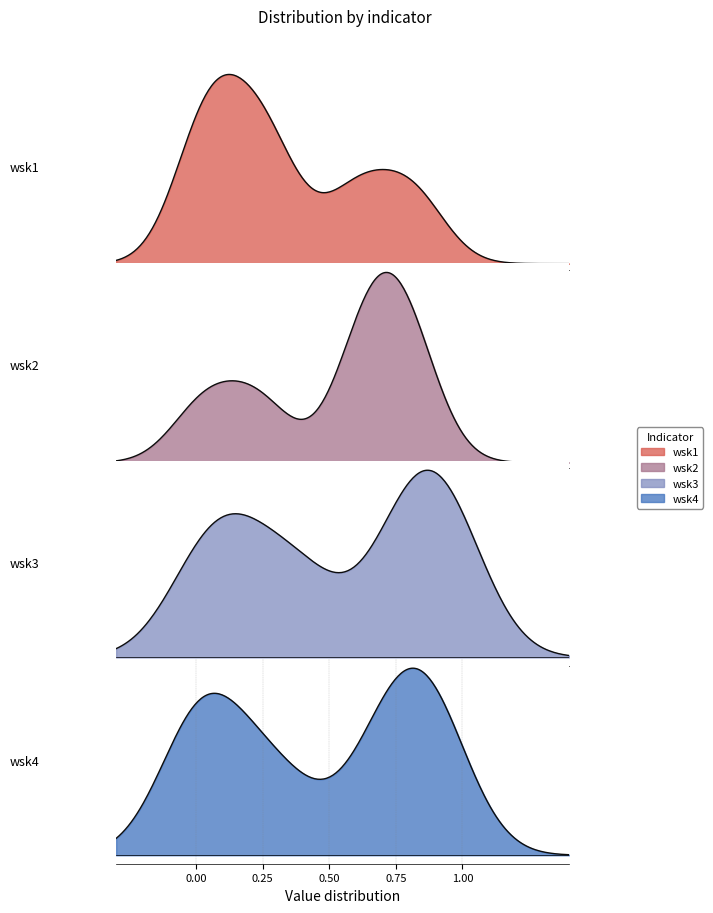

What is the highest value of the wsk1 series?

0.8